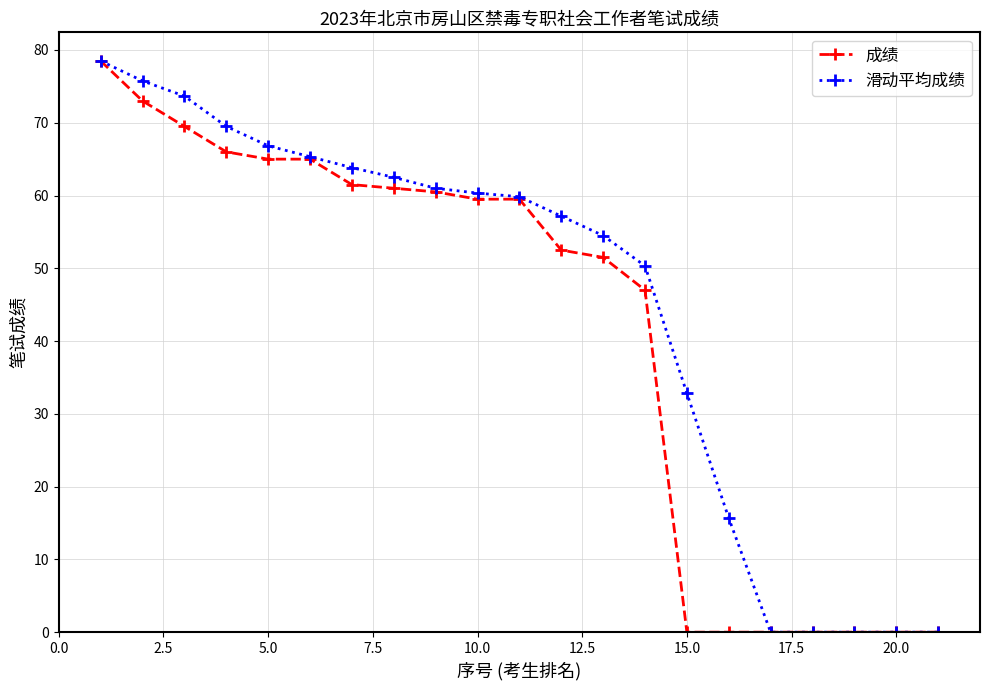

What is the highest value of the 成绩 series?

78.5